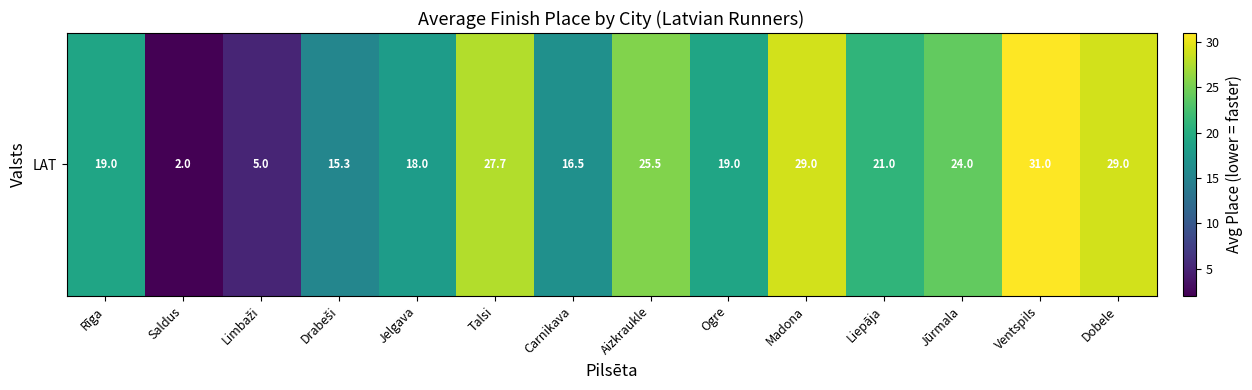

List the labels in order of value, smallest first.

Saldus, Limbaži, Drabeši, Carnikava, Jelgava, Rīga, Ogre, Liepāja, Jūrmala, Aizkraukle, Talsi, Madona, Dobele, Ventspils